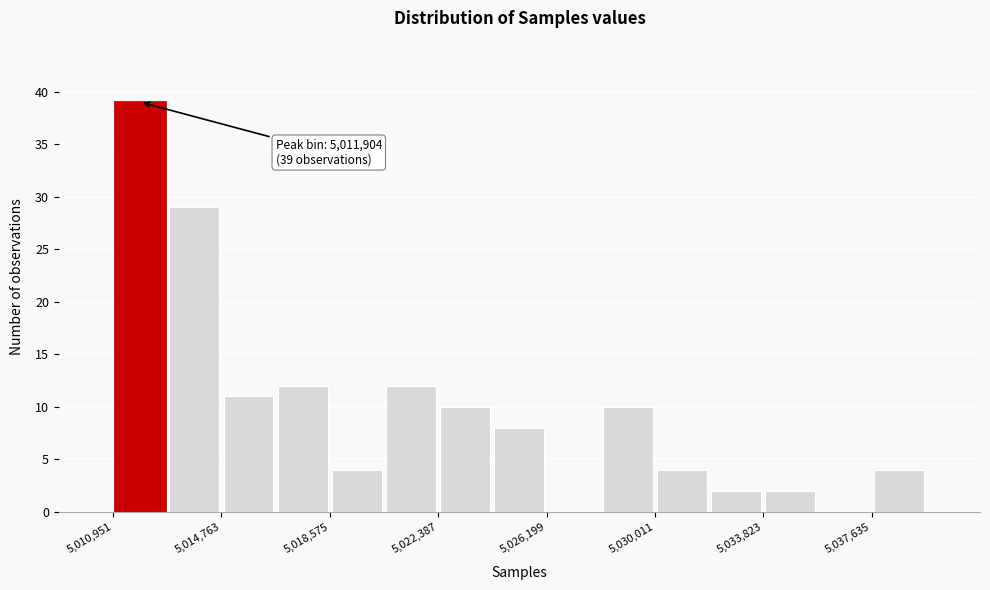

Read against the x-axis, roughly where is the centre of the tallest bar?

5012000